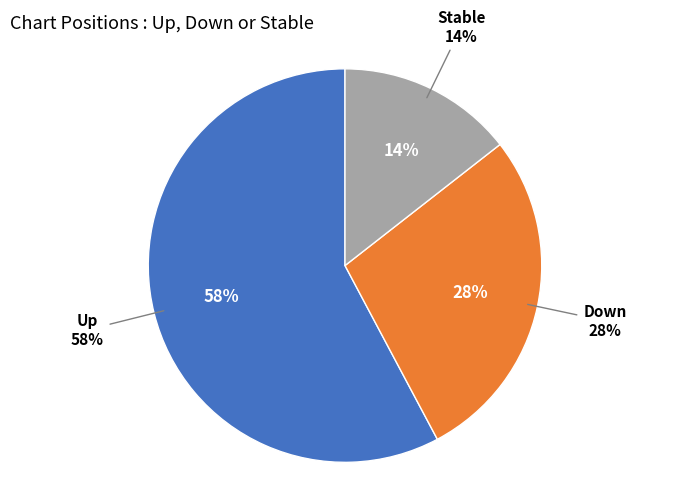

How many slices are in this pie chart?

3